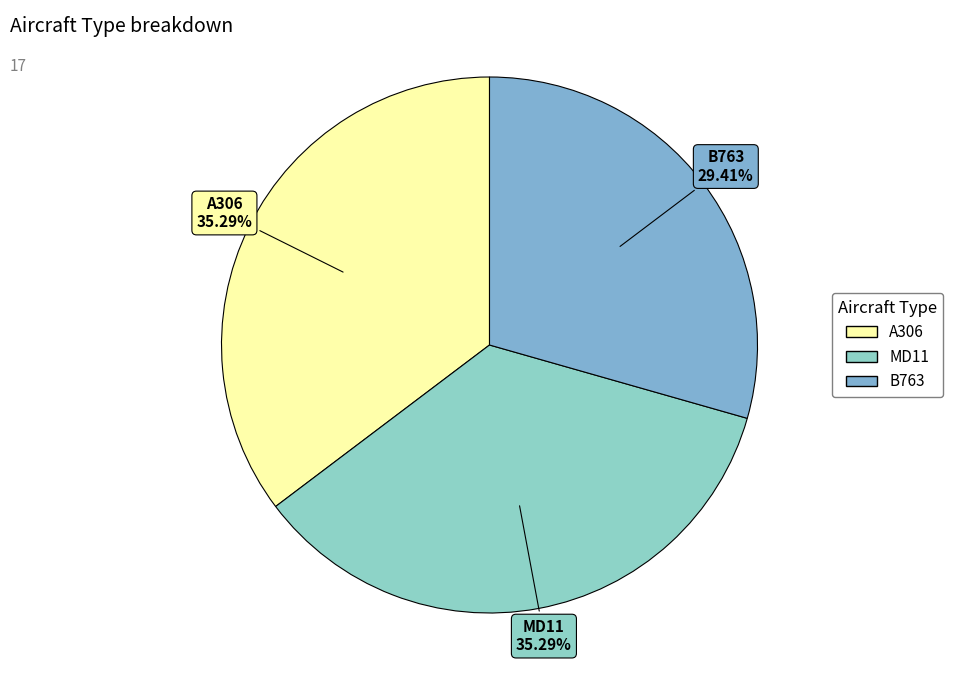

To the nearest percent, what is the combined percentage of B763 and MD11?

65%